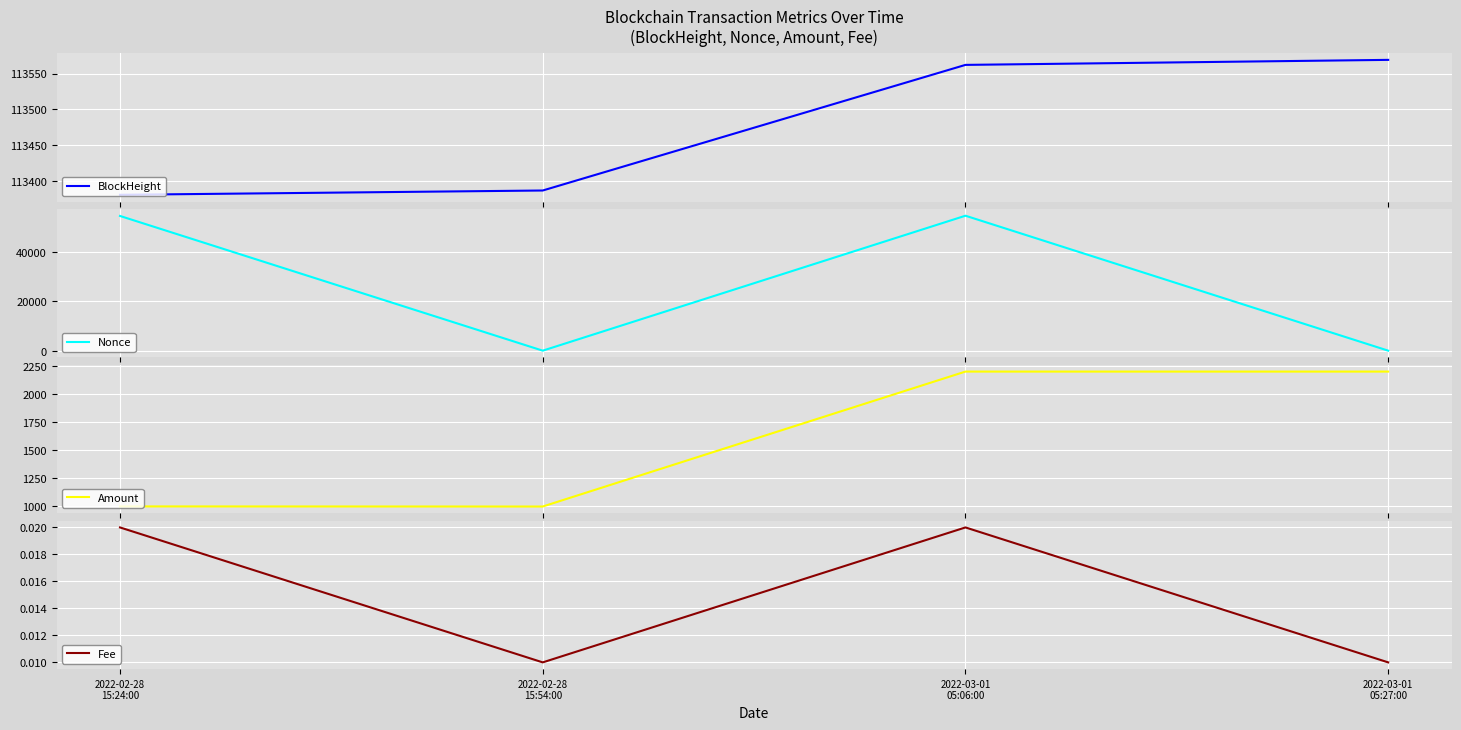

What is the greatest value displayed?

113569.0